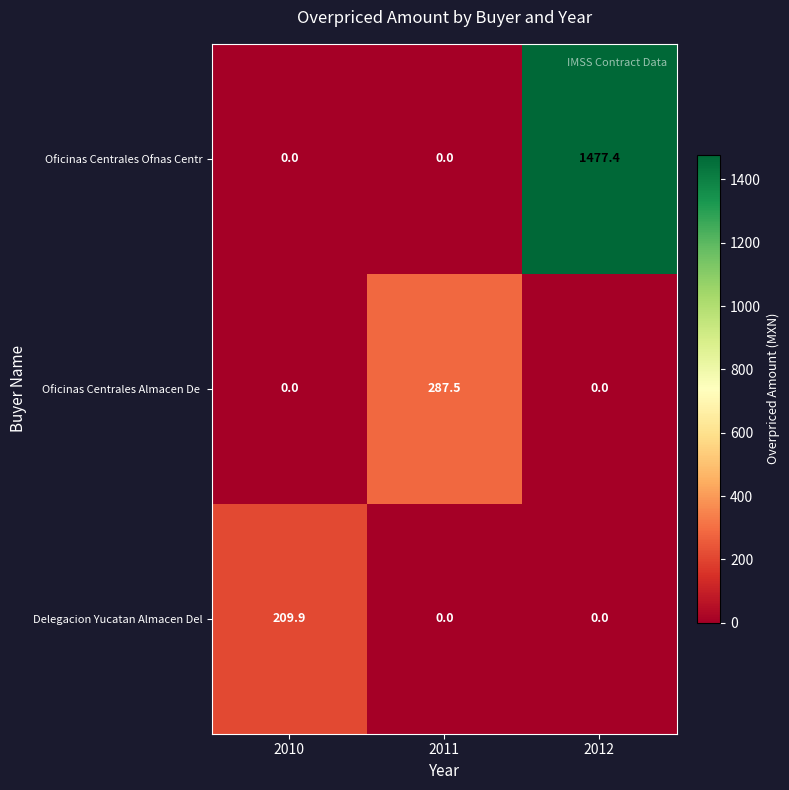

What is the greatest value displayed?

1477.4